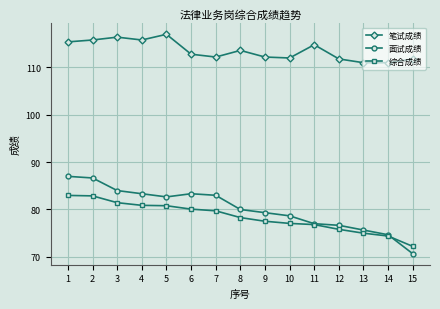

What is the spread (max minus min) of values at 1?

32.4